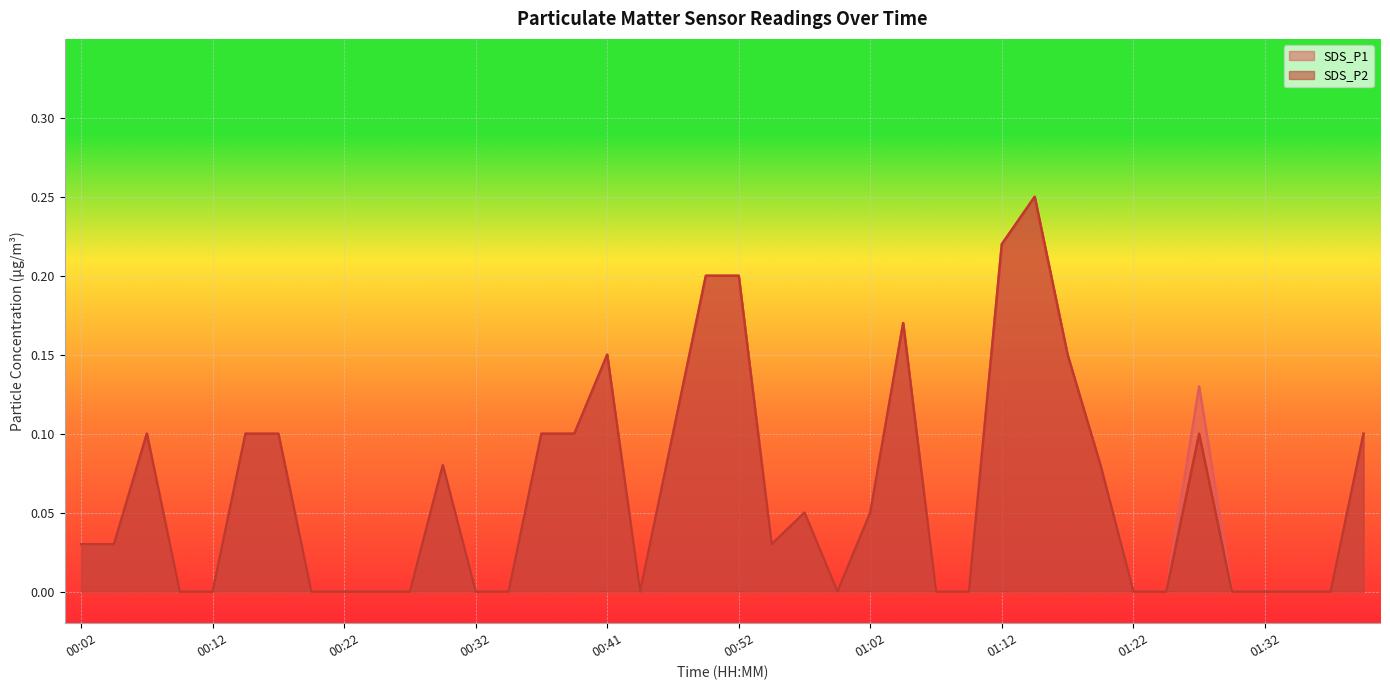

How many lines are shown in the chart?

2